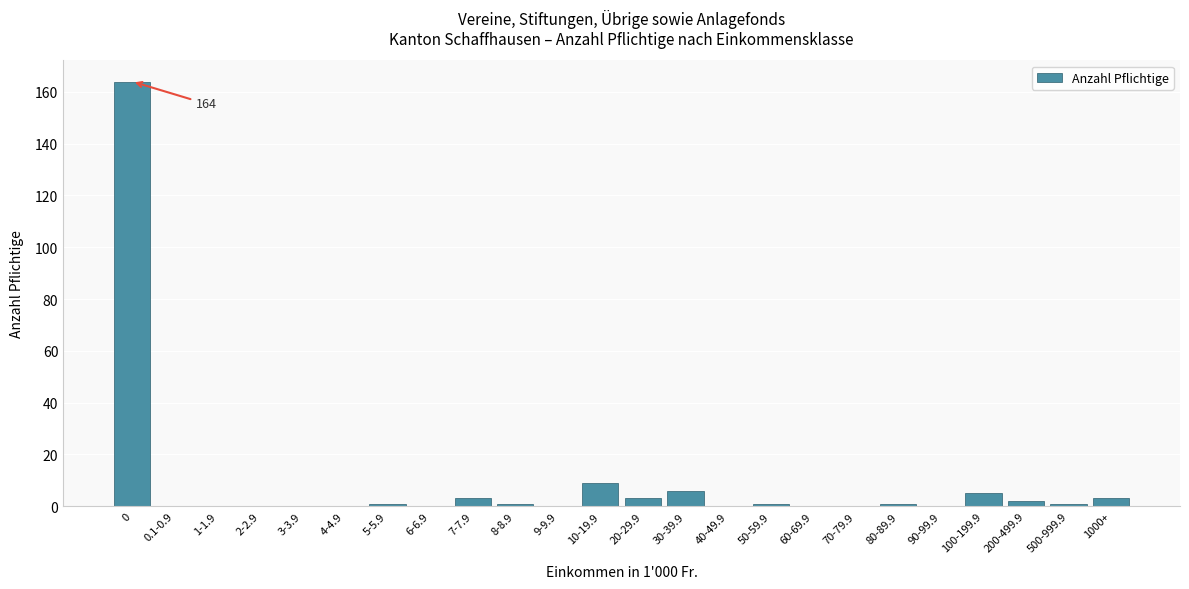

Reading right to left, what are all the values shown in this chart?

1000+=3	500-999.9=1	200-499.9=2	100-199.9=5	90-99.9=0	80-89.9=1	70-79.9=0	60-69.9=0	50-59.9=1	40-49.9=0	30-39.9=6	20-29.9=3	10-19.9=9	9-9.9=0	8-8.9=1	7-7.9=3	6-6.9=0	5-5.9=1	4-4.9=0	3-3.9=0	2-2.9=0	1-1.9=0	0.1-0.9=0	0=164